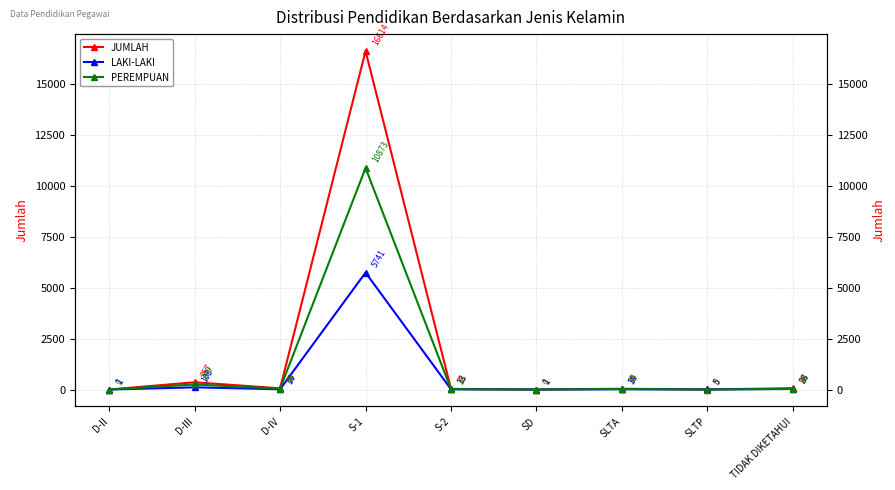

Is it true that PEREMPUAN equals 0 at SD?

True